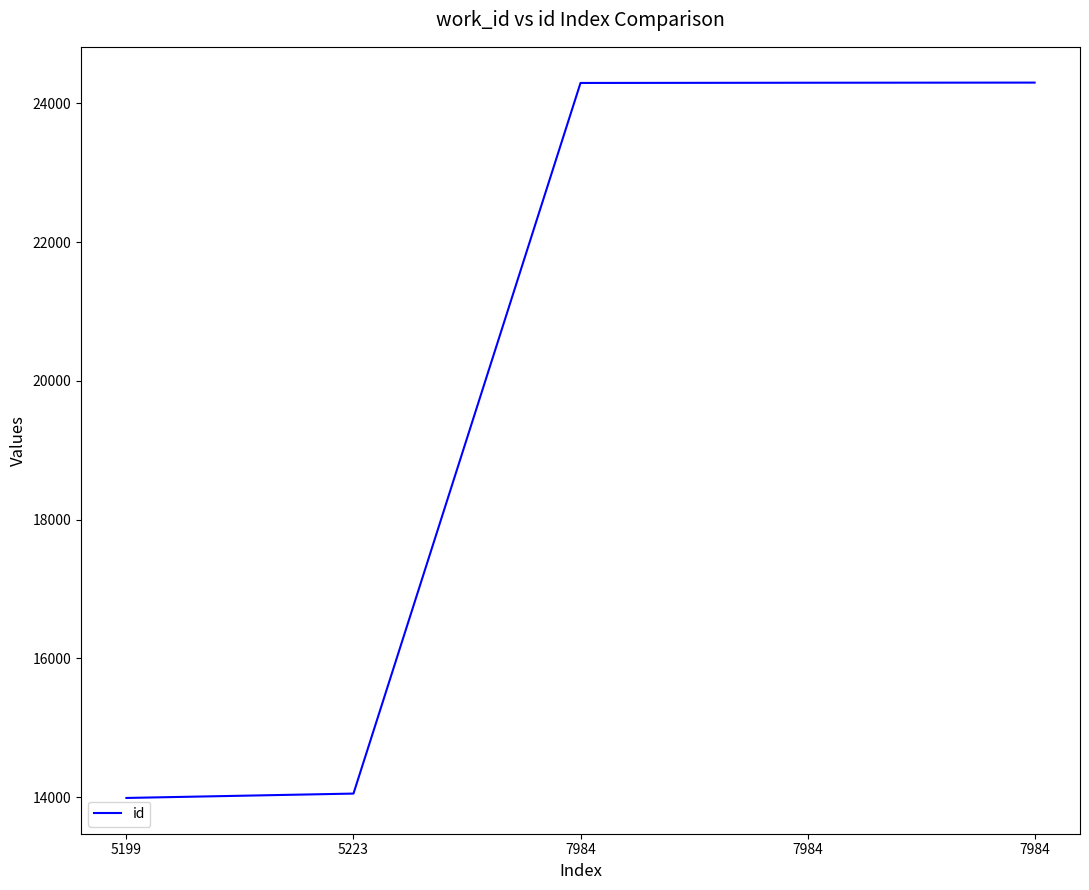

How many values are below 24295?

2